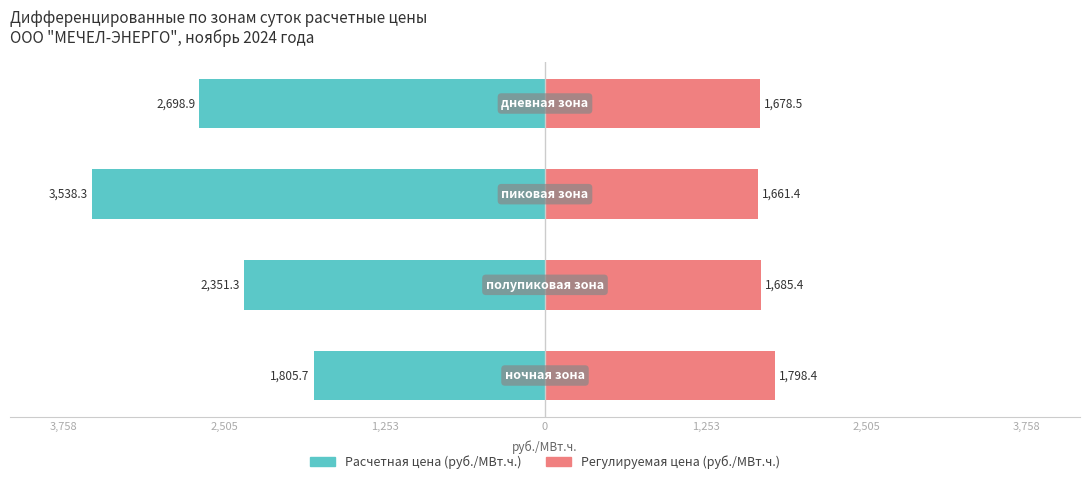

Is it true that Регулируемая цена (руб./МВт.ч.) equals 895.1 at 2,505?

False